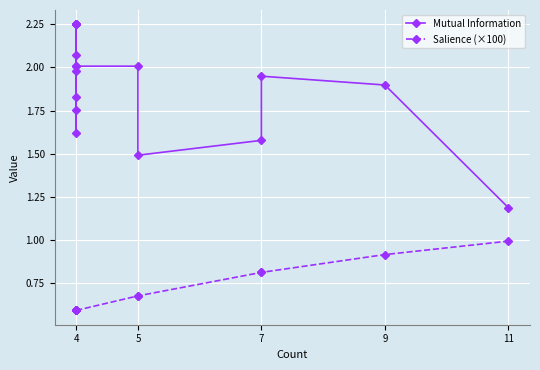

What is the value of the Salience (×100) point at the 15th from the left?

0.7